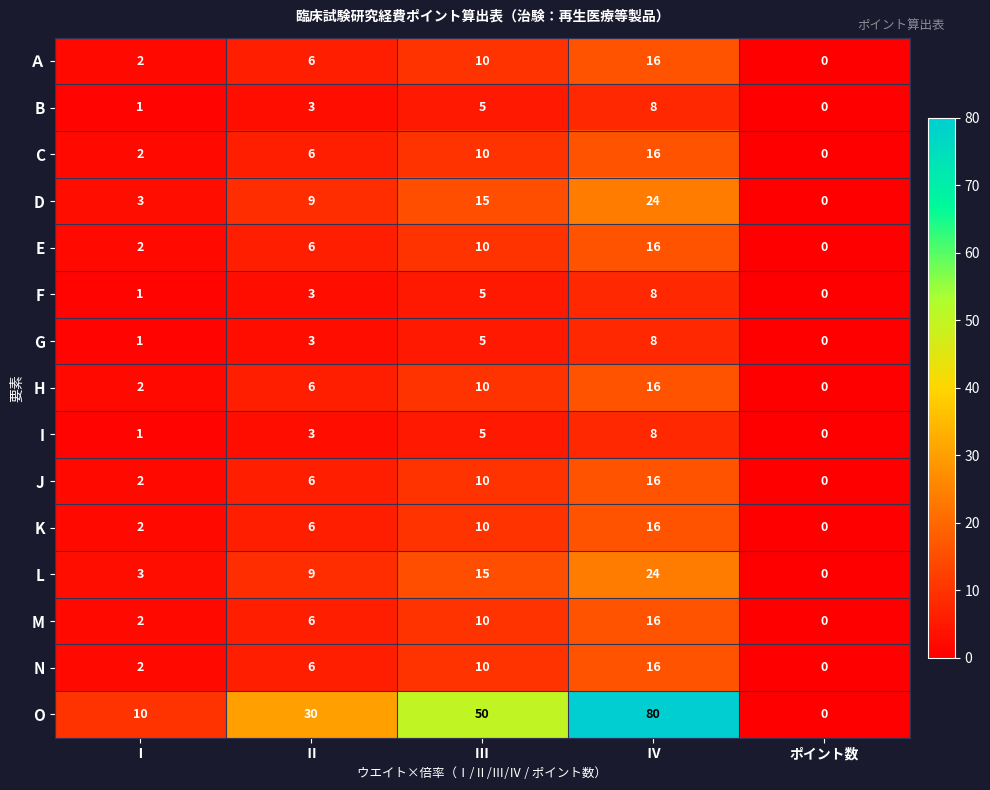

Which series has the largest range (max minus min)?

O